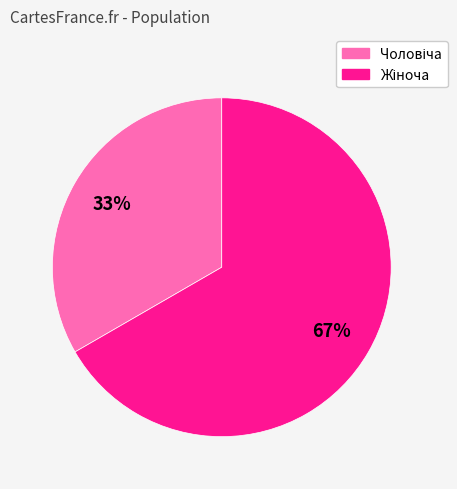

To the nearest percent, what is the average slice percentage?

50%